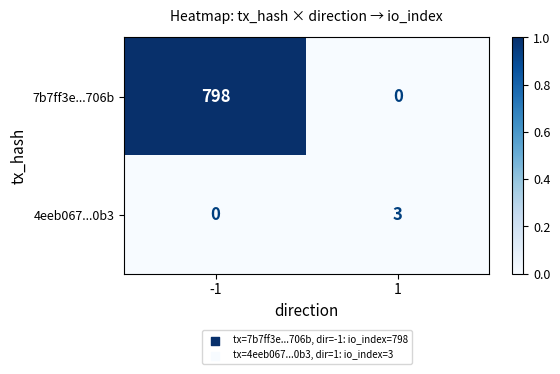

List the series in order of their peak value, lowest first.

4eeb067...0b3, 7b7ff3e...706b